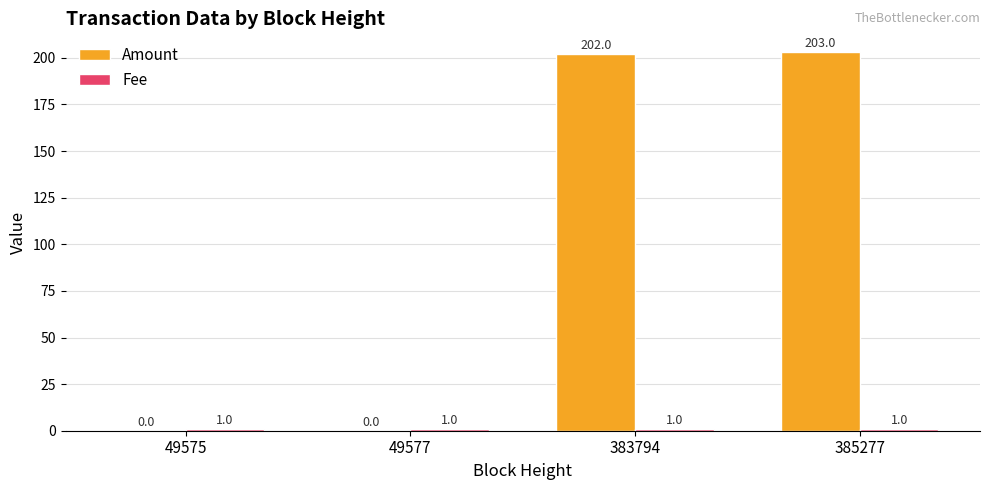

Between 49575 and 383794, which series saw the biggest shift?

Amount